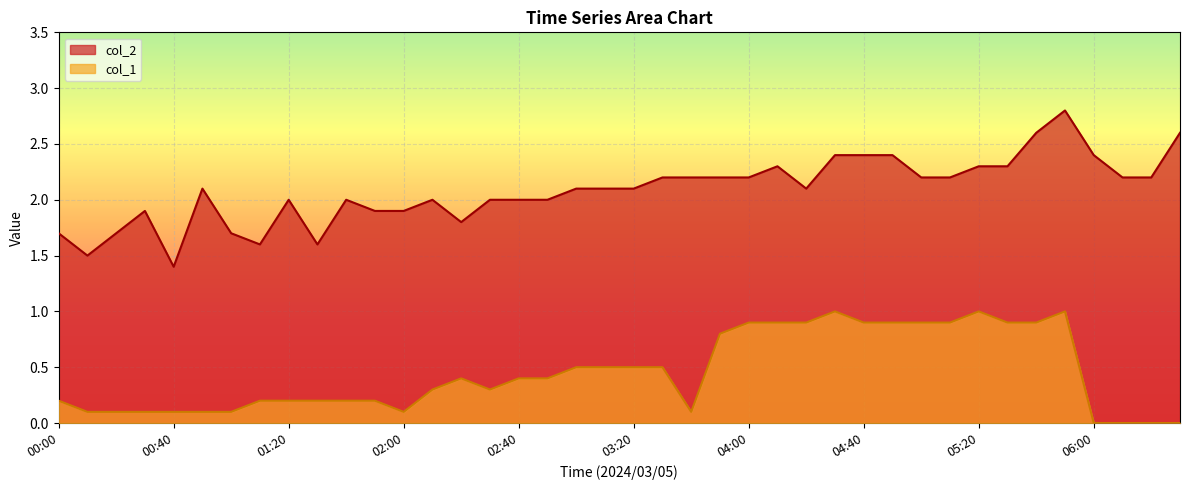

How many lines are shown in the chart?

2